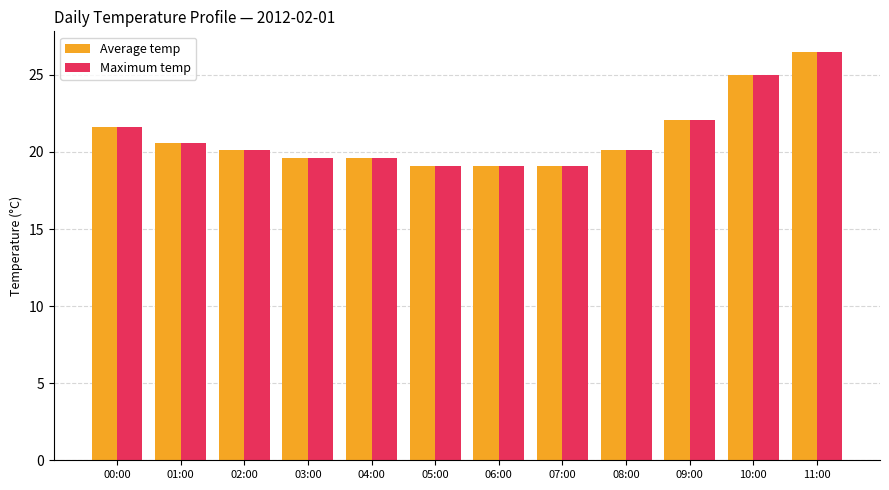

What is the difference between the maximum and minimum values in the Maximum temp series?

7.4